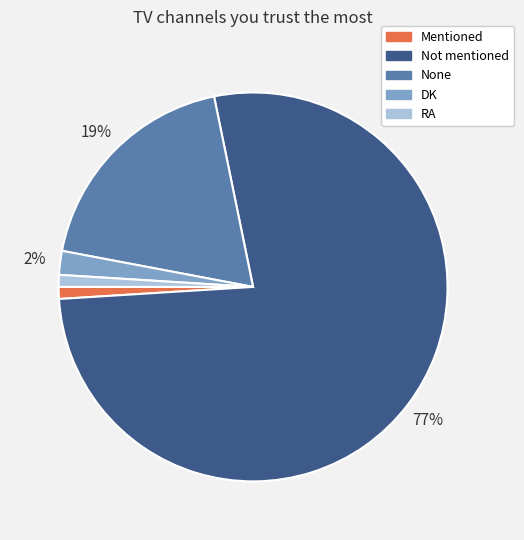

Does any single category account for the majority?

Yes